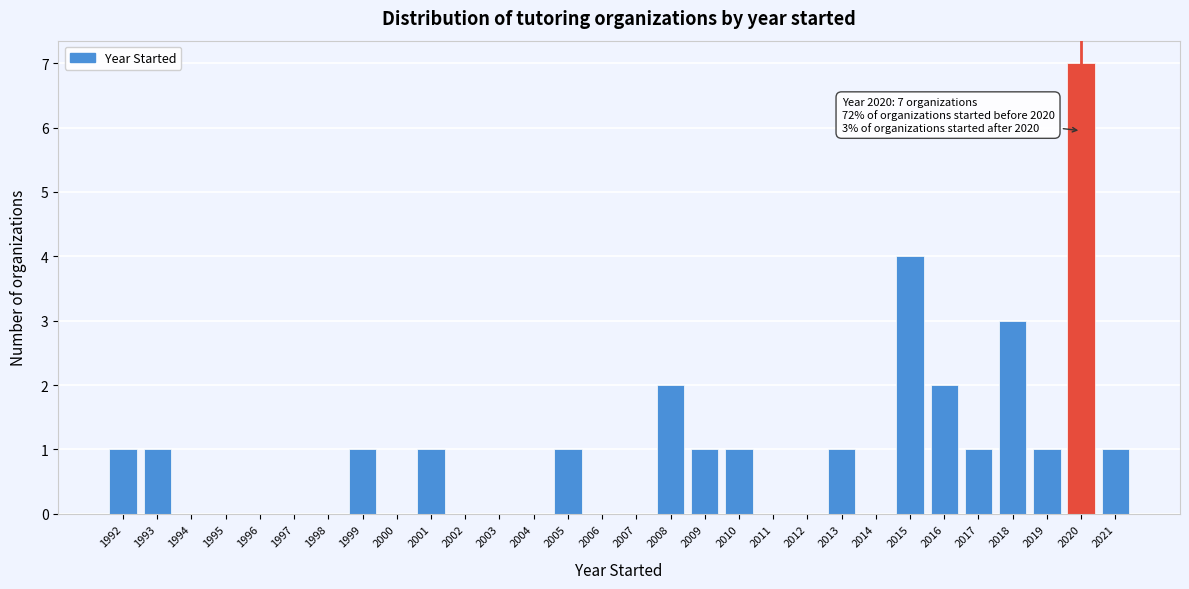

Reading left to right, extract all data points from this chart.

1992=1	1993=1	1994=0	1995=0	1996=0	1997=0	1998=0	1999=1	2000=0	2001=1	2002=0	2003=0	2004=0	2005=1	2006=0	2007=0	2008=2	2009=1	2010=1	2011=0	2012=0	2013=1	2014=0	2015=4	2016=2	2017=1	2018=3	2019=1	2020=7	2021=1